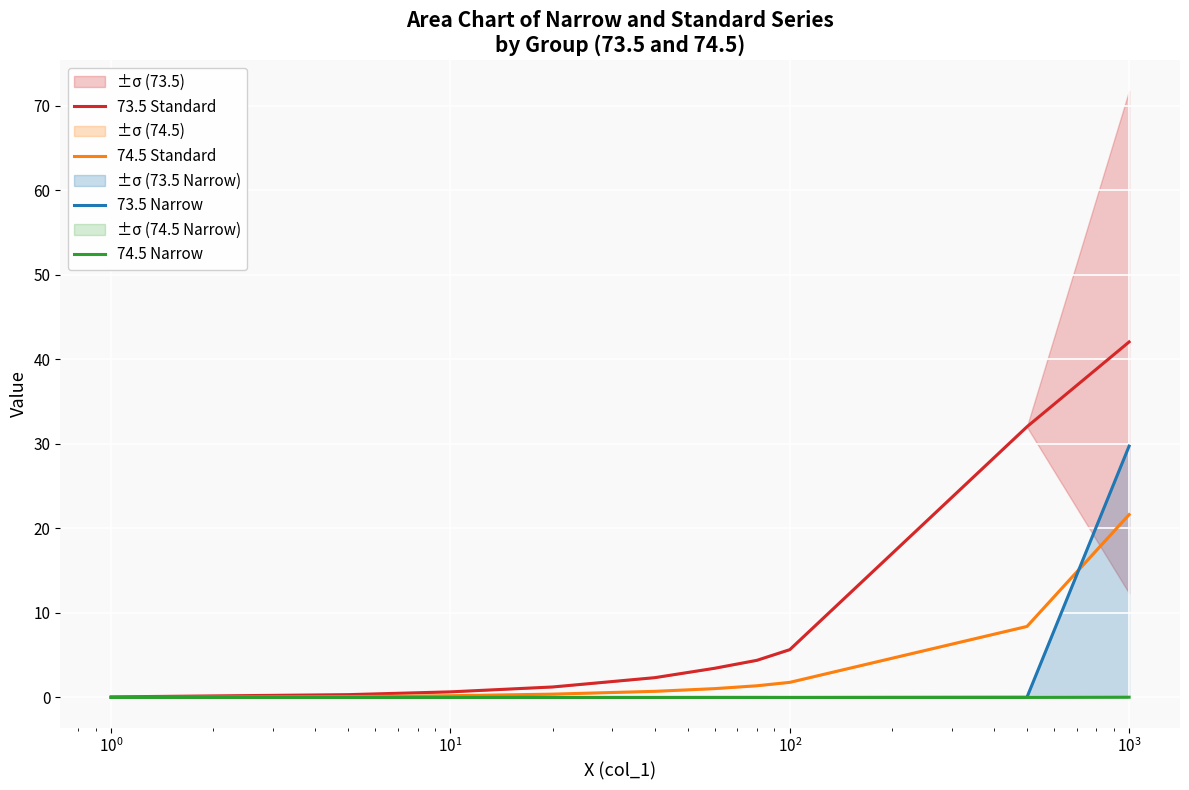

How many data points in 73.5 Standard are above 3?

5